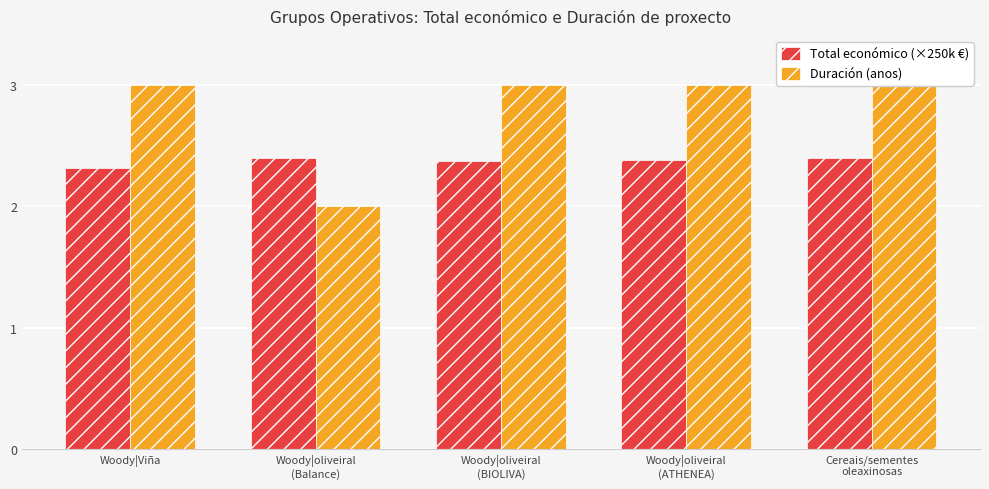

What is the label of the 1st bar from the left?

Woody|Viña